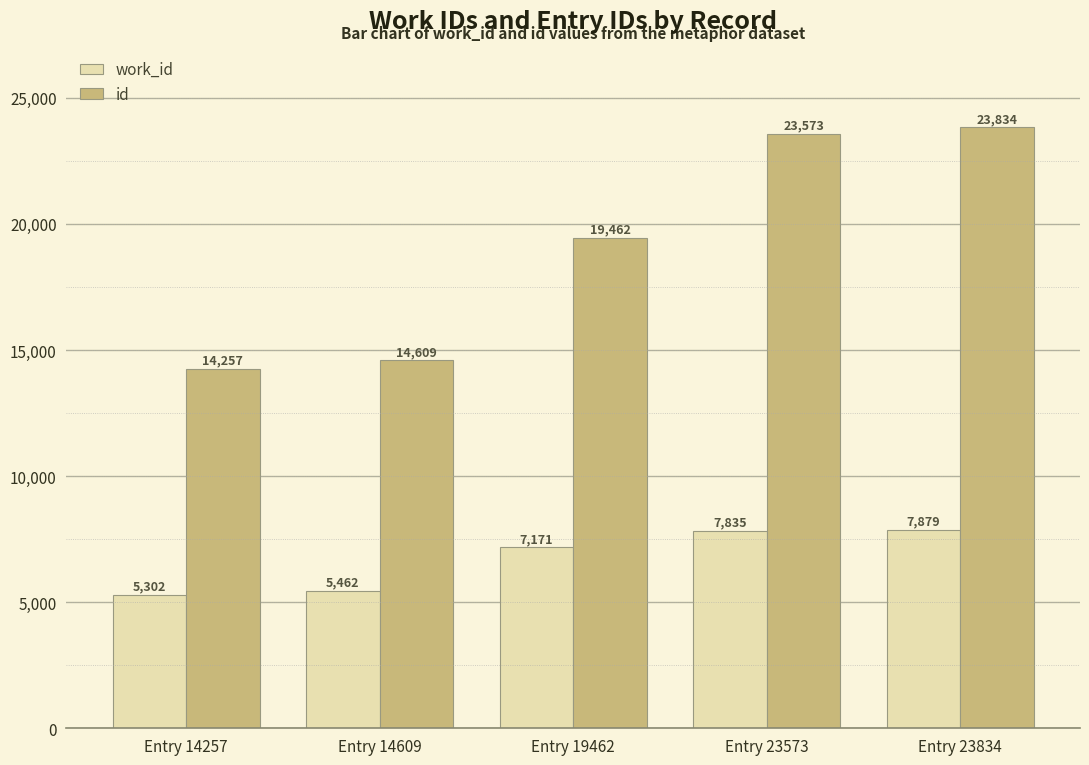

Reading left to right, list all the values displayed in this chart.

work_id: Entry 14257=5302	Entry 14609=5462	Entry 19462=7171	Entry 23573=7835	Entry 23834=7879
id: Entry 14257=14257	Entry 14609=14609	Entry 19462=19462	Entry 23573=23573	Entry 23834=23834